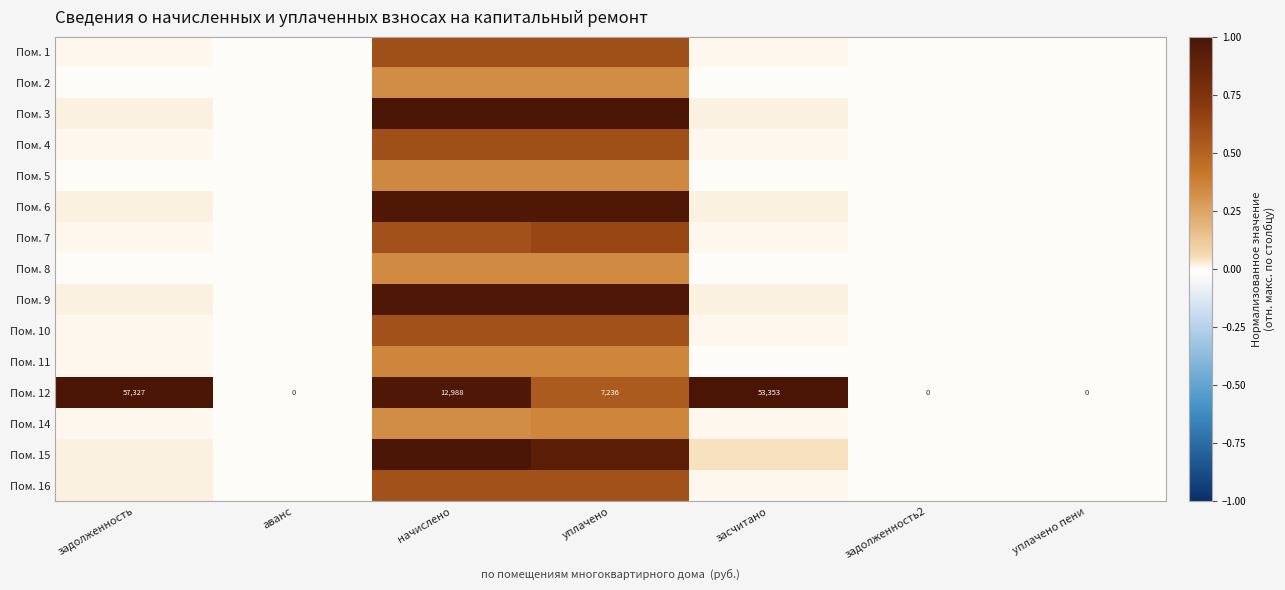

The value of Пом. 4 at задолженность is 0.0. True or false?

True